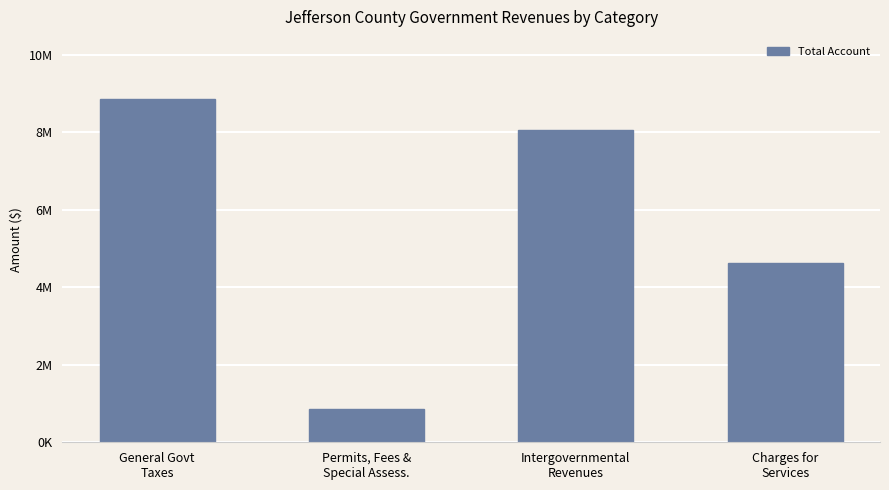

Does the chart contain any negative values?

No